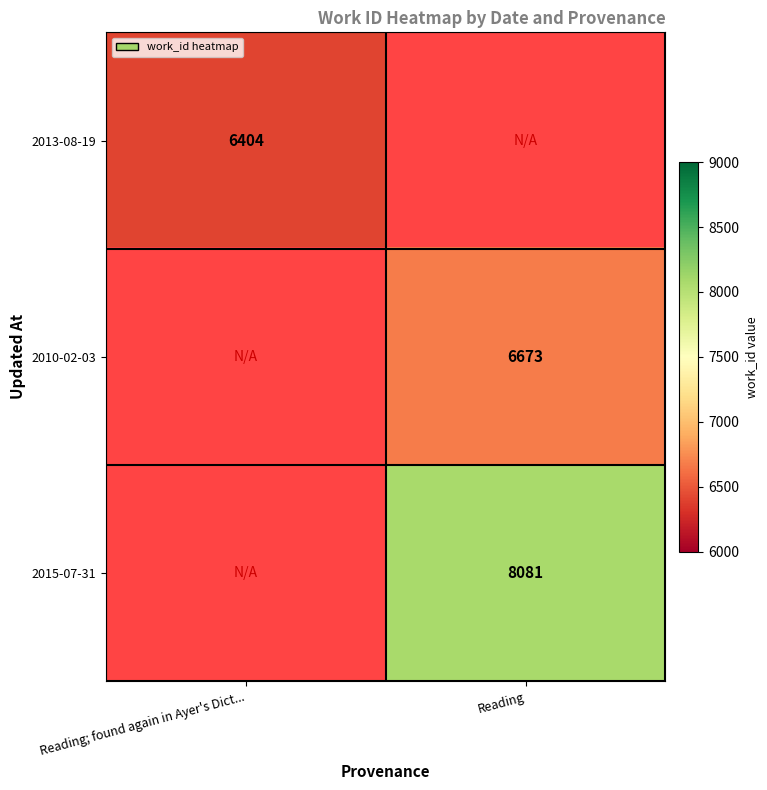

Is it true that 2010-02-03 equals 8969 at Reading?

False